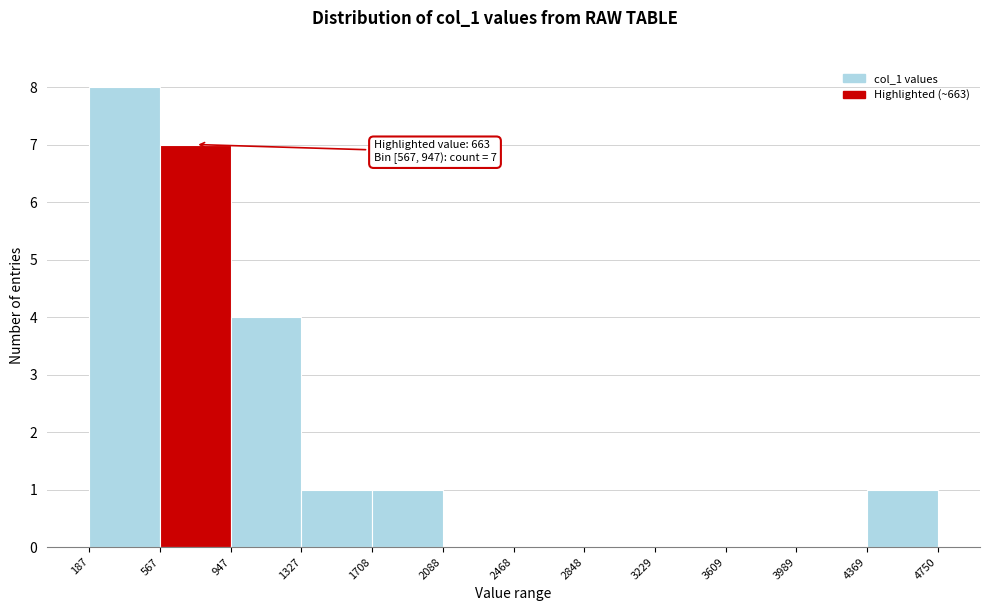

Over which range of the x-axis is the bar tallest?

187 to 567